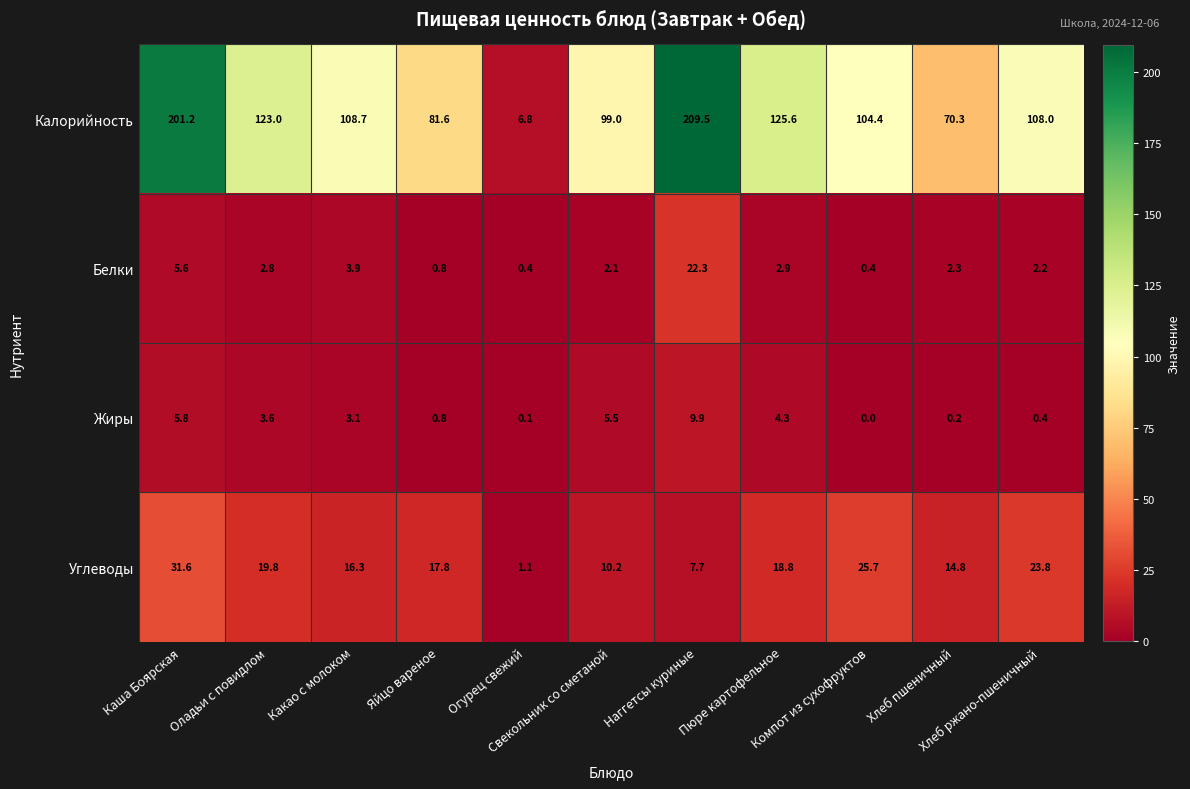

What is the maximum value shown in the chart?

209.5